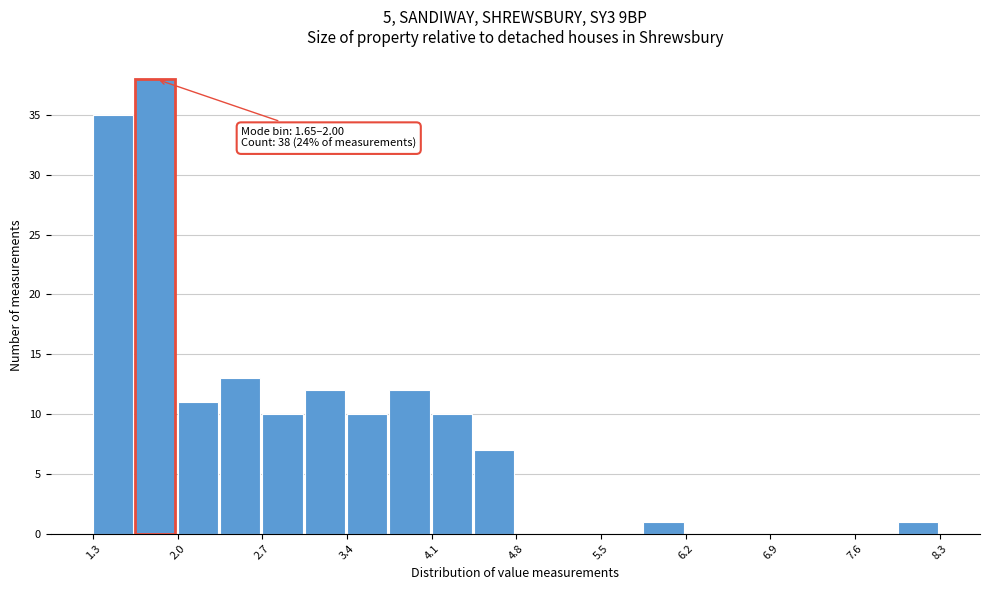

Around what value on the x-axis is the tallest bar? Give the approximate position of its centre, as read against the axis.

1.8